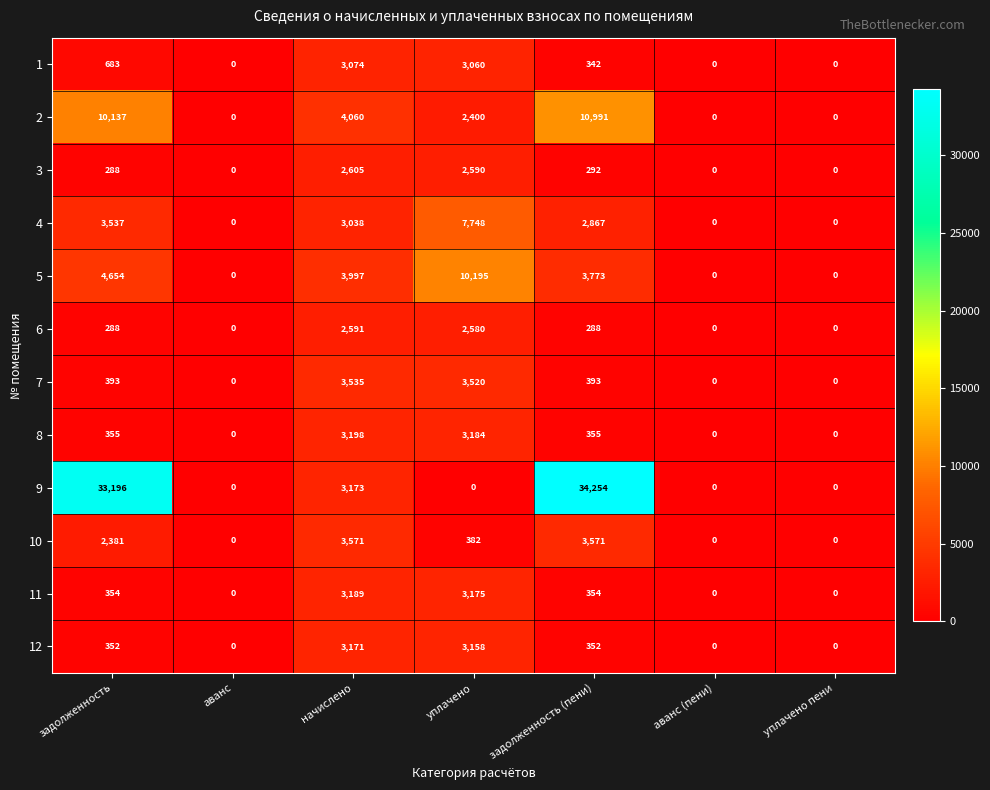

The value of 1 at уплачено is 3060. True or false?

True